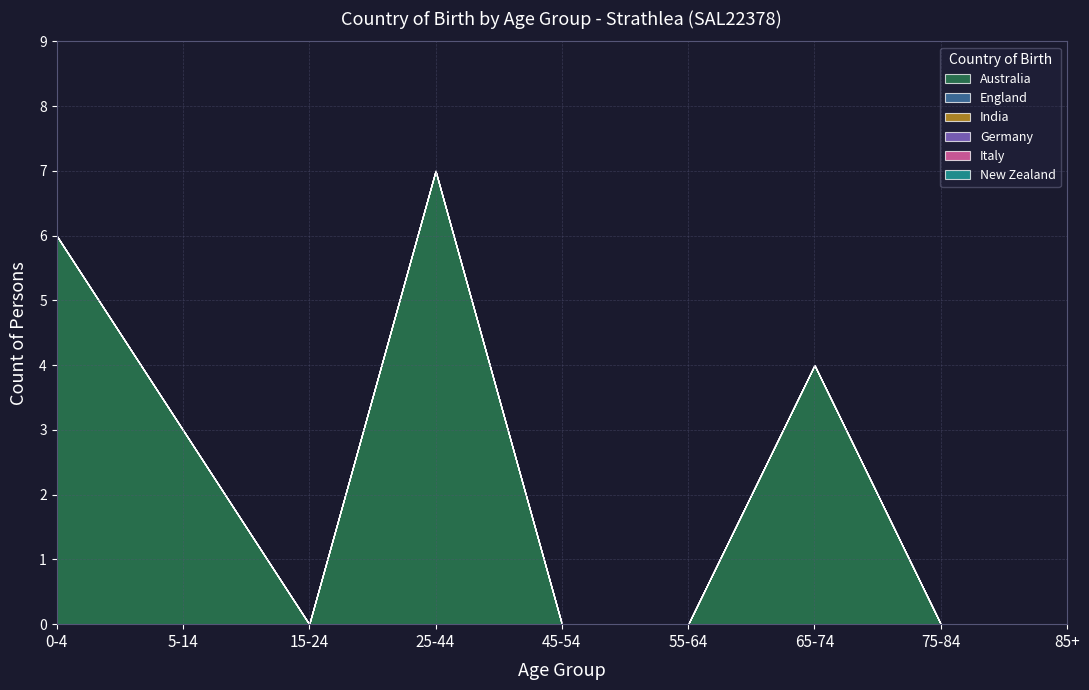

Which series has the largest range (max minus min)?

Australia